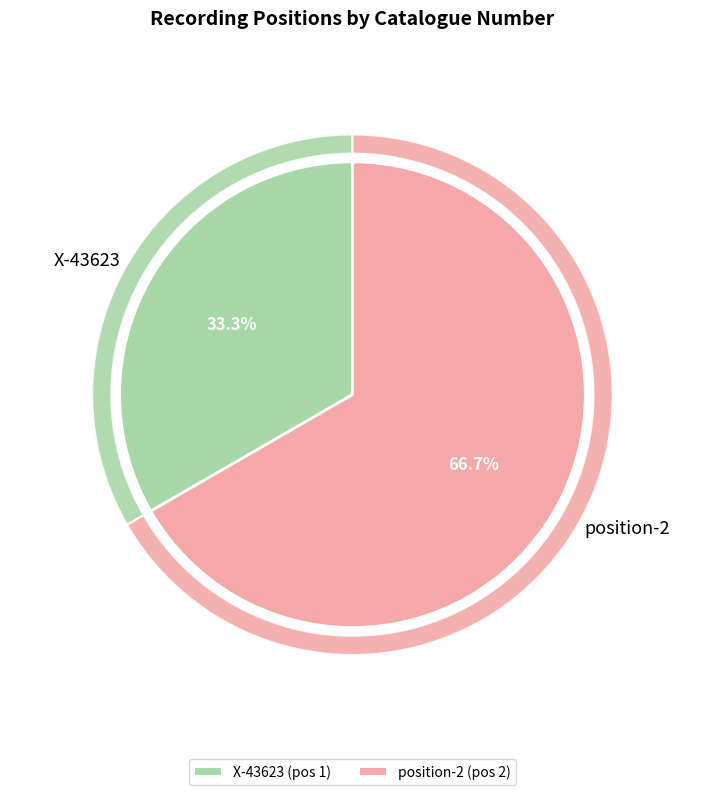

Which category accounts for the majority?

position-2